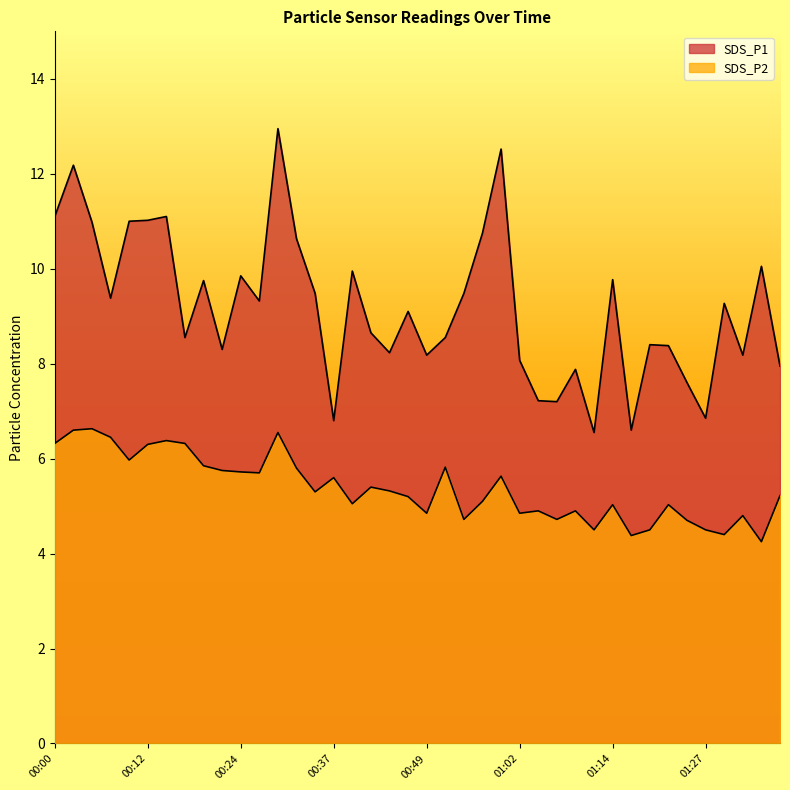

Reading right to left, what are all the values shown in this chart?

SDS_P1: 01:38=8.0	01:35=10.1	01:32=8.2	01:30=9.3	01:27=6.8	01:24=7.6	01:22=8.4	01:19=8.4	01:17=6.6	01:14=9.8	01:12=6.5	01:09=7.9	01:07=7.2	01:04=7.2	01:02=8.1	00:59=12.5	00:57=10.8	00:55=9.5	00:52=8.6	00:49=8.2	00:47=9.1	00:44=8.2	00:42=8.7	00:39=9.9	00:37=6.8	00:34=9.5	00:32=10.6	00:29=12.9	00:27=9.3	00:24=9.8	00:22=8.3	00:20=9.8	00:17=8.6	00:15=11.1	00:12=11.0	00:10=11.0	00:07=9.4	00:05=11.0	00:02=12.2	00:00=11.1
SDS_P2: 01:38=5.2	01:35=4.2	01:32=4.8	01:30=4.4	01:27=4.5	01:24=4.7	01:22=5.0	01:19=4.5	01:17=4.4	01:14=5.0	01:12=4.5	01:09=4.9	01:07=4.7	01:04=4.9	01:02=4.8	00:59=5.6	00:57=5.1	00:55=4.7	00:52=5.8	00:49=4.8	00:47=5.2	00:44=5.3	00:42=5.4	00:39=5.0	00:37=5.6	00:34=5.3	00:32=5.8	00:29=6.5	00:27=5.7	00:24=5.7	00:22=5.8	00:20=5.8	00:17=6.3	00:15=6.4	00:12=6.3	00:10=6.0	00:07=6.5	00:05=6.6	00:02=6.6	00:00=6.3